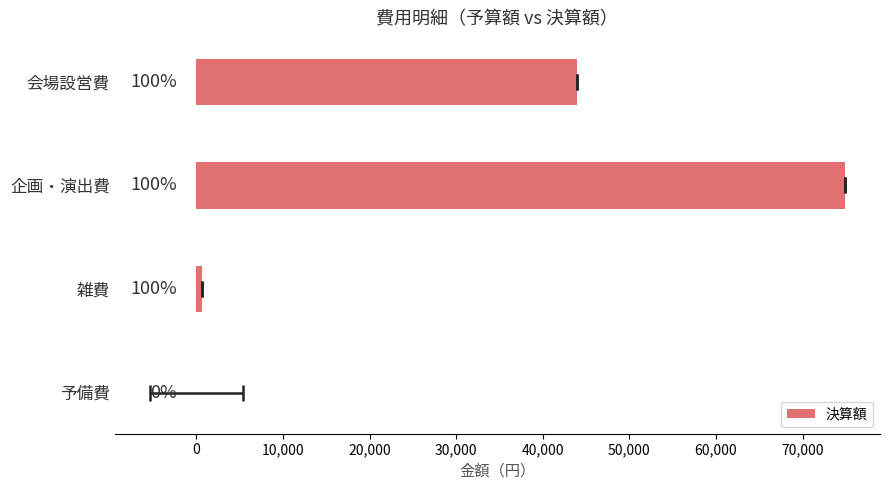

What is the change in value from 企画・演出費 to 予備費?

-74932